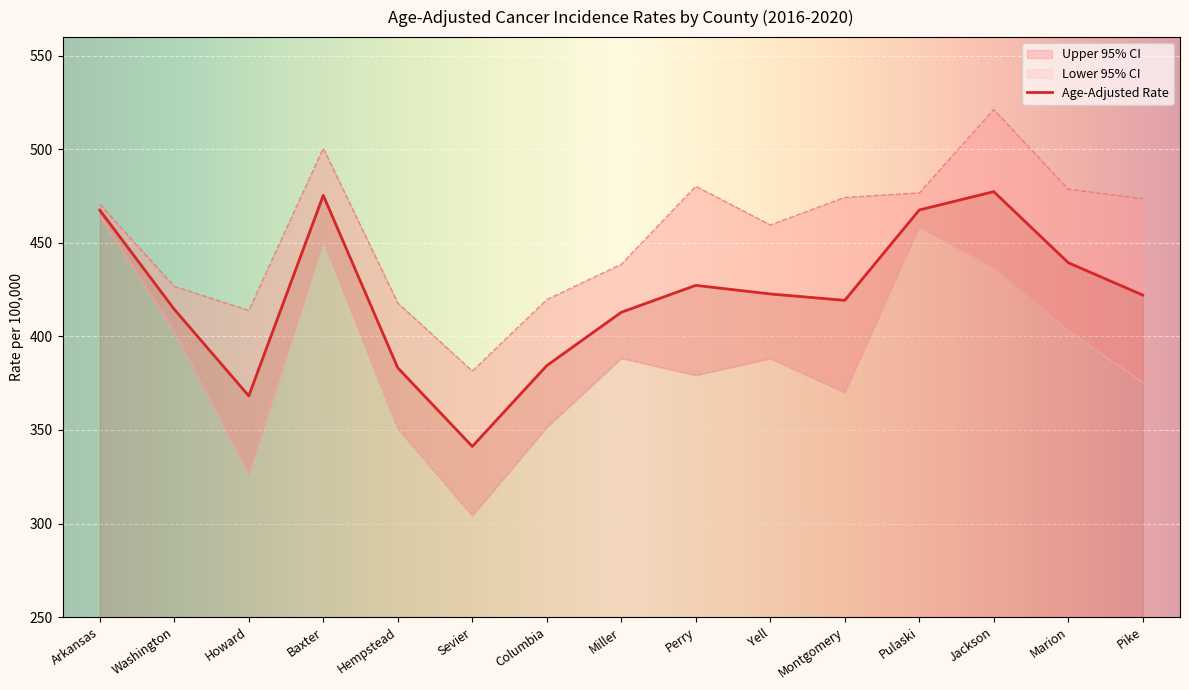

What is the value of the Lower 95% CI point at the 2nd from the left?

402.5